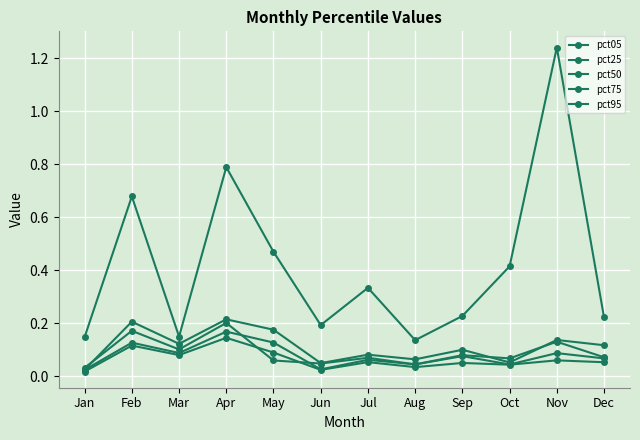

True or false: pct50 and pct25 intersect in this chart.

False